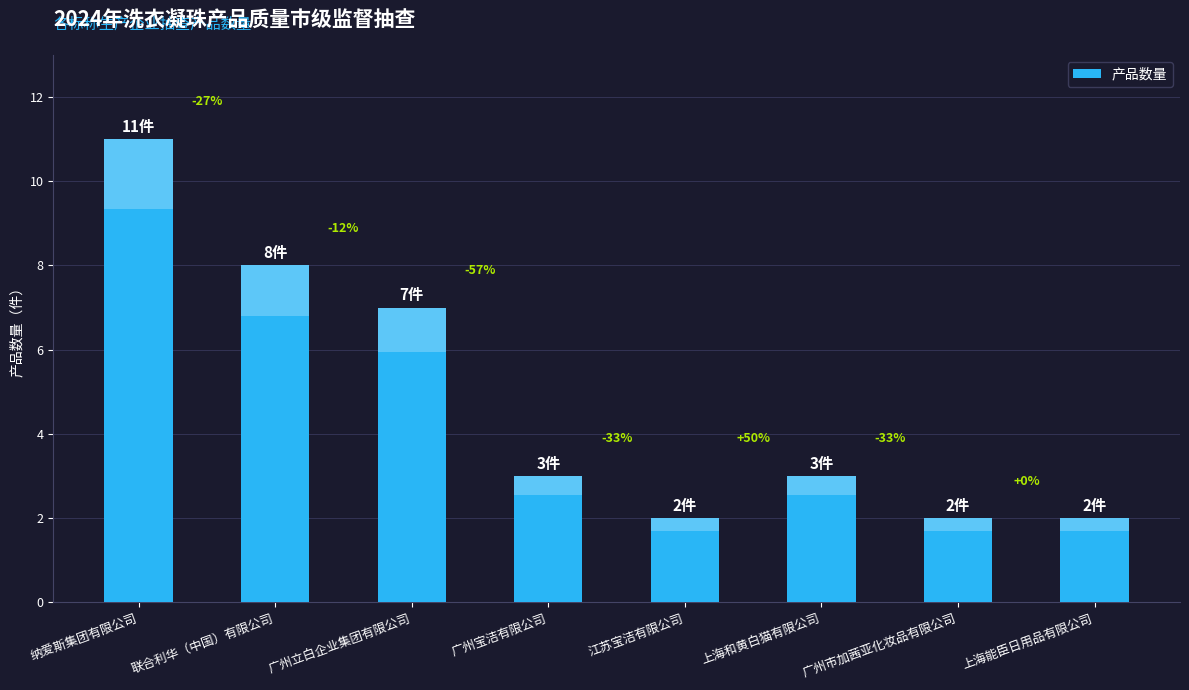

How many data points are less than 3?

3